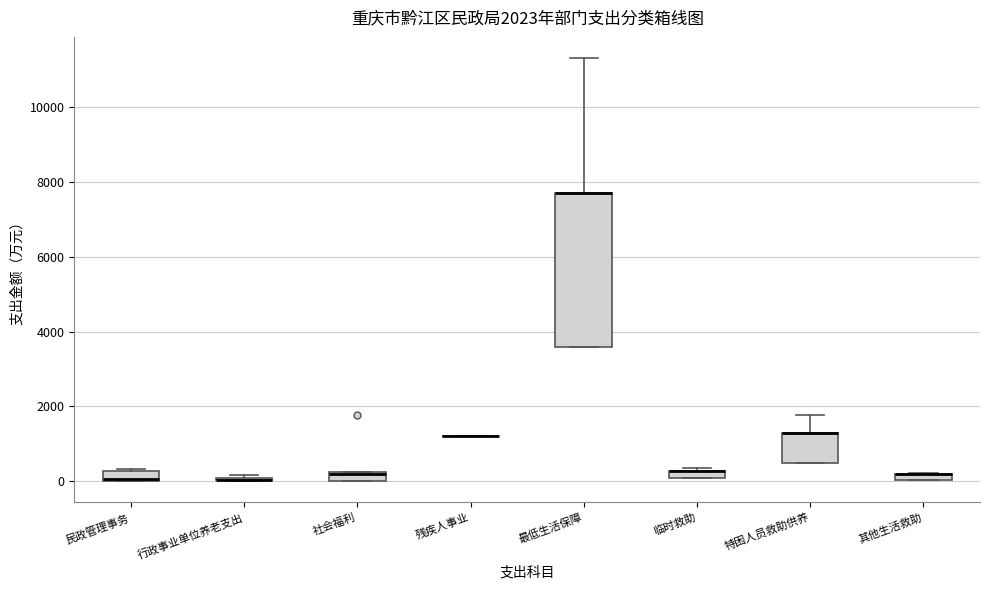

Which box is the tallest, from its lower edge to its upper edge?

最低生活保障